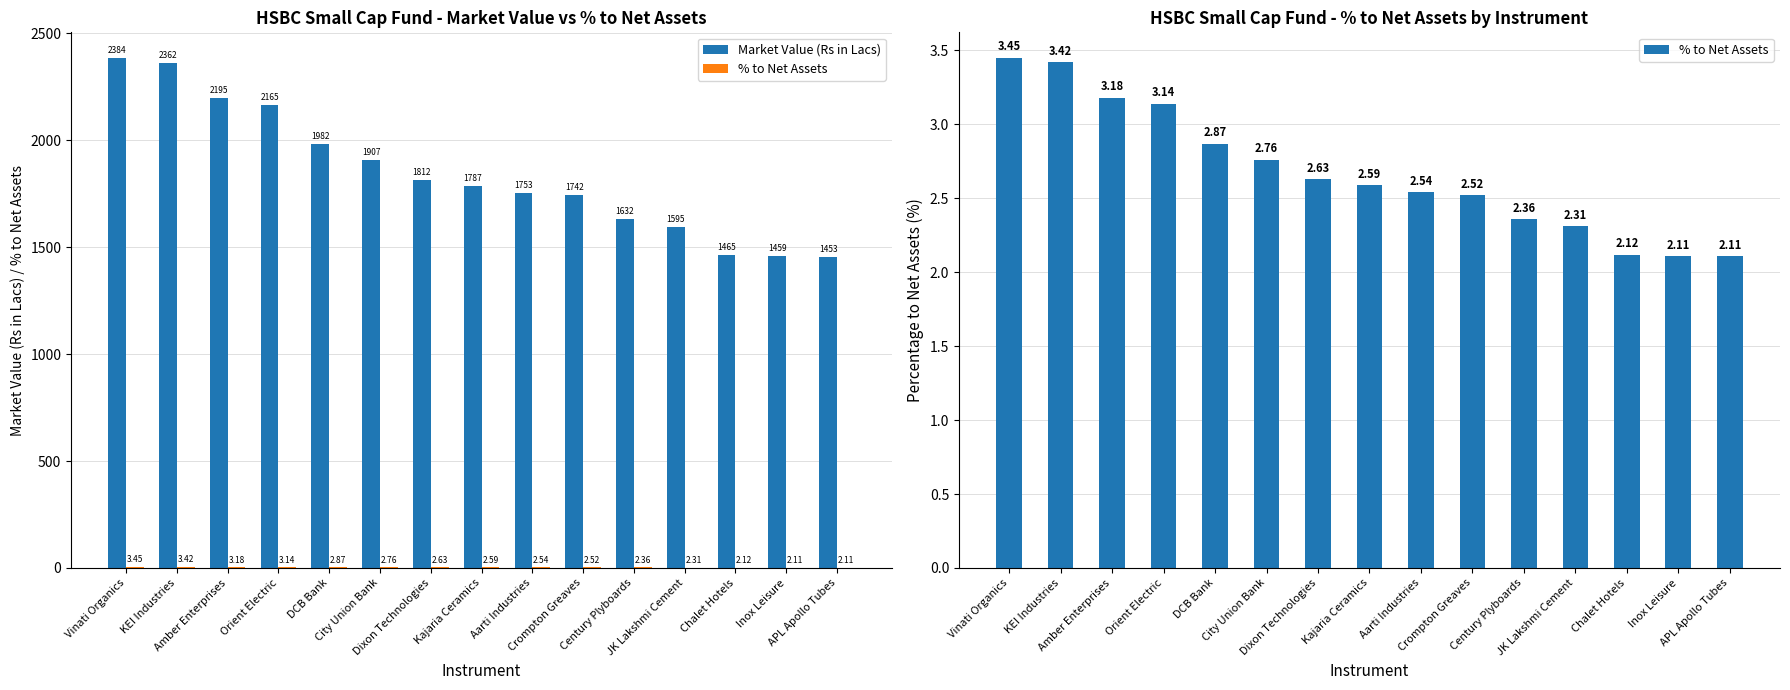

What is the label of the 5th bar from the right?

Century Plyboards